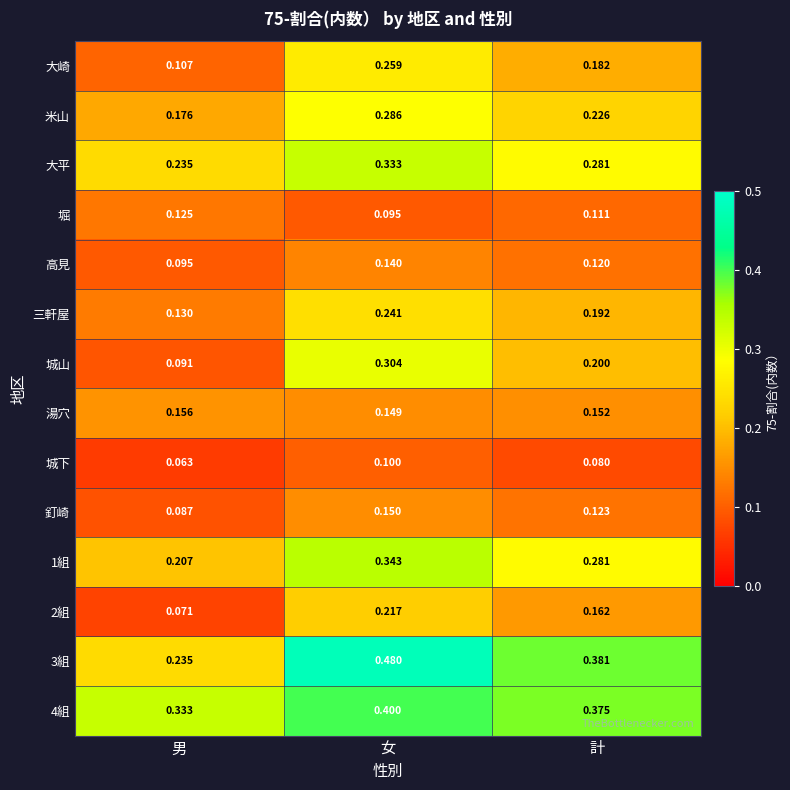

Which category has the highest value in the 1組 series?

女